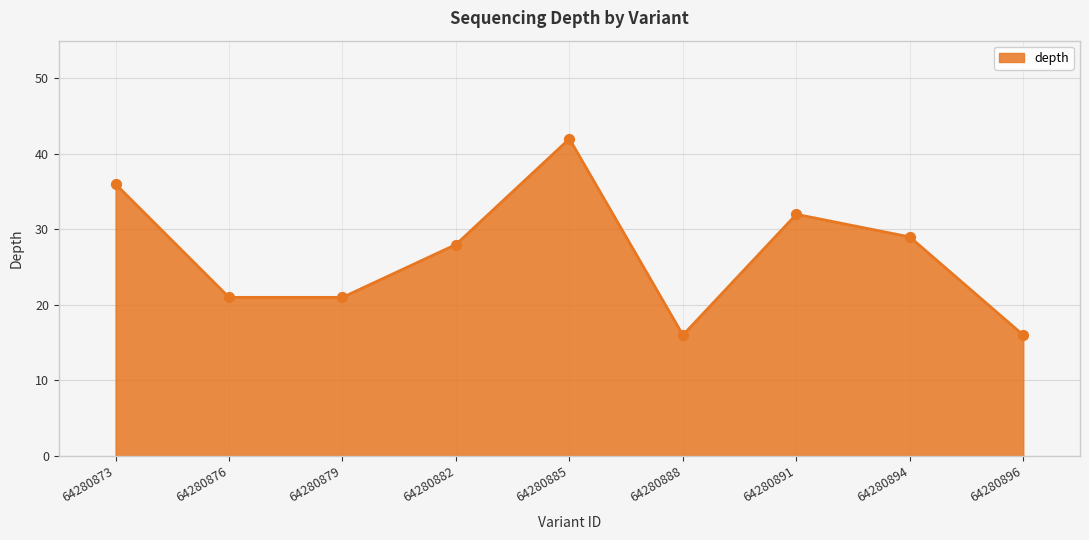

Which has a higher value, 64280876 or 64280885?

64280885